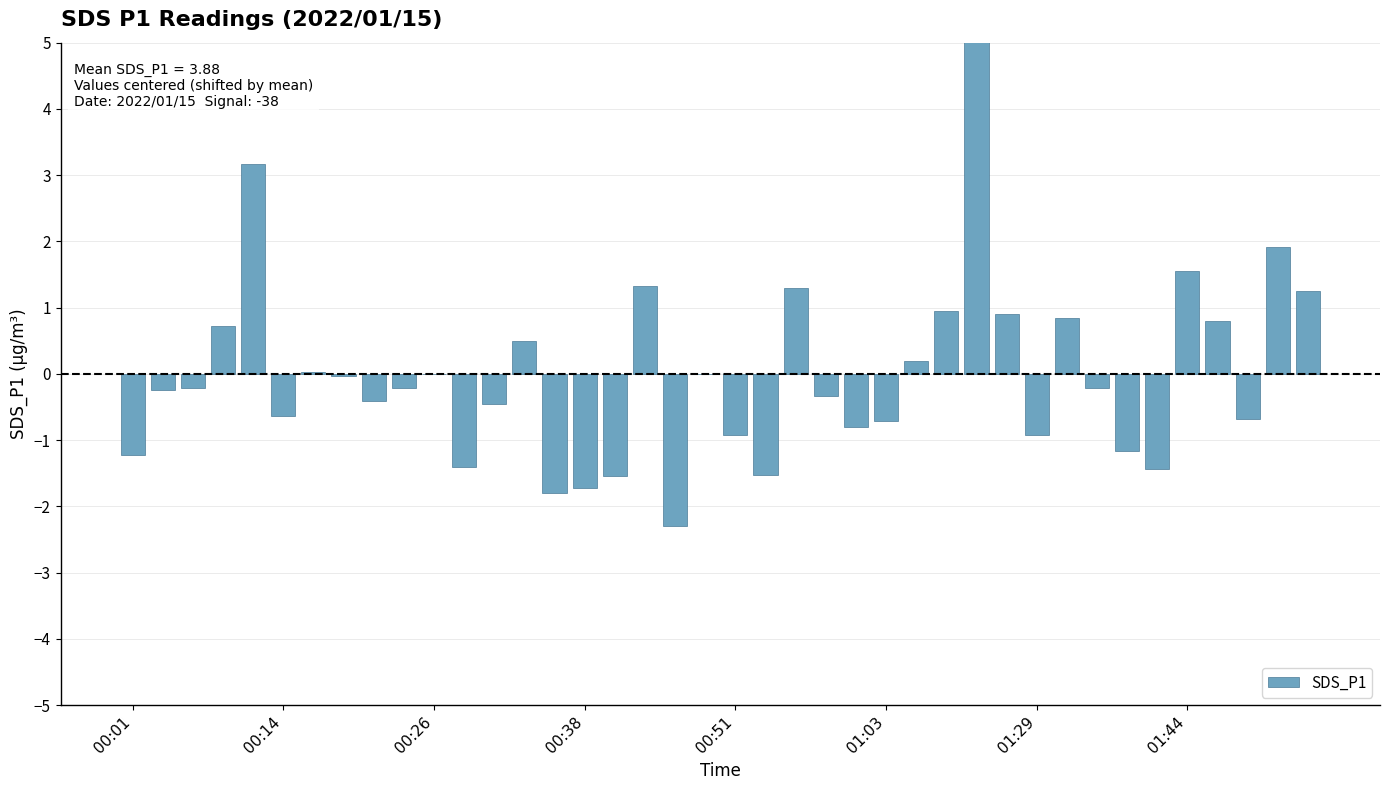

Where is the data nearest to the value 1?

27